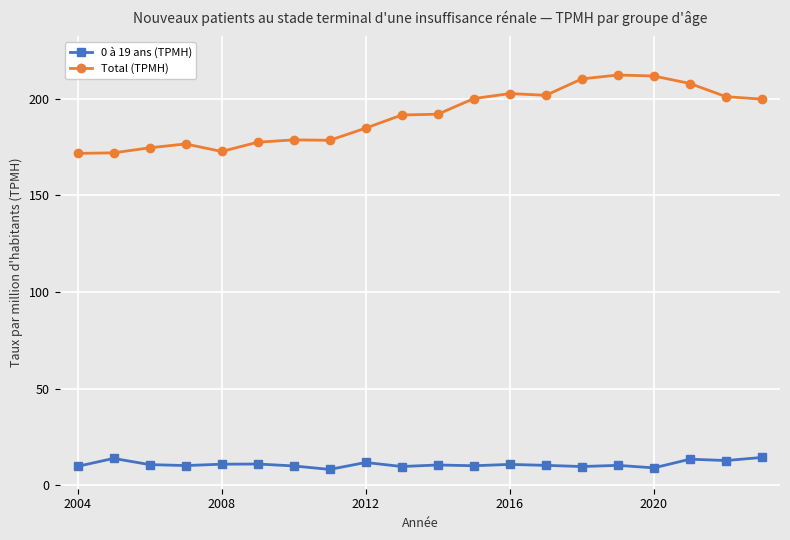

At how many categories does at least one series exceed 115?

20